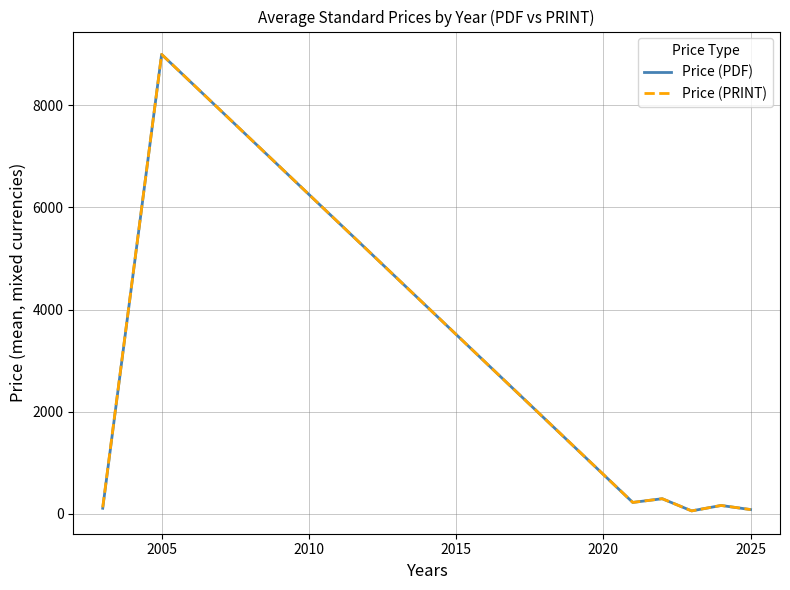

Does the chart display data point markers on the line(s)?

No